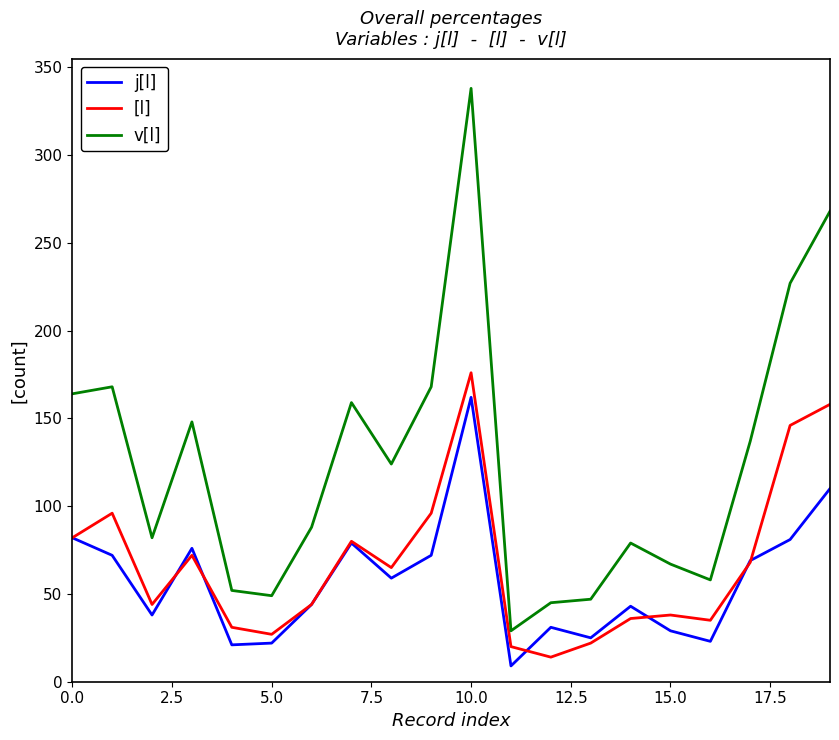

List the series in order of their peak value, highest first.

v[l], [l], j[l]